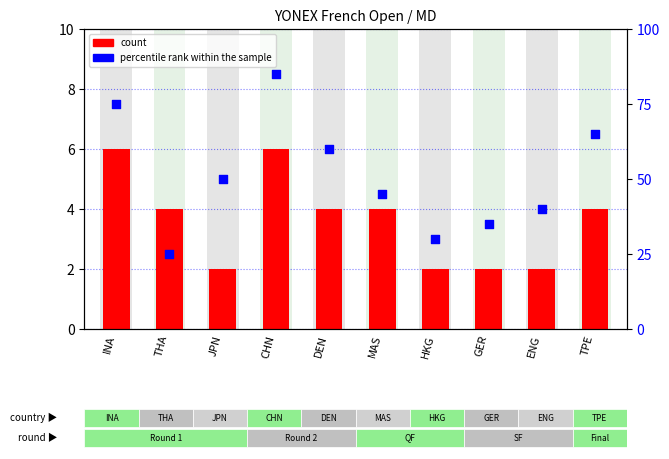

Which series has the largest total across all categories?

percentile rank within the sample